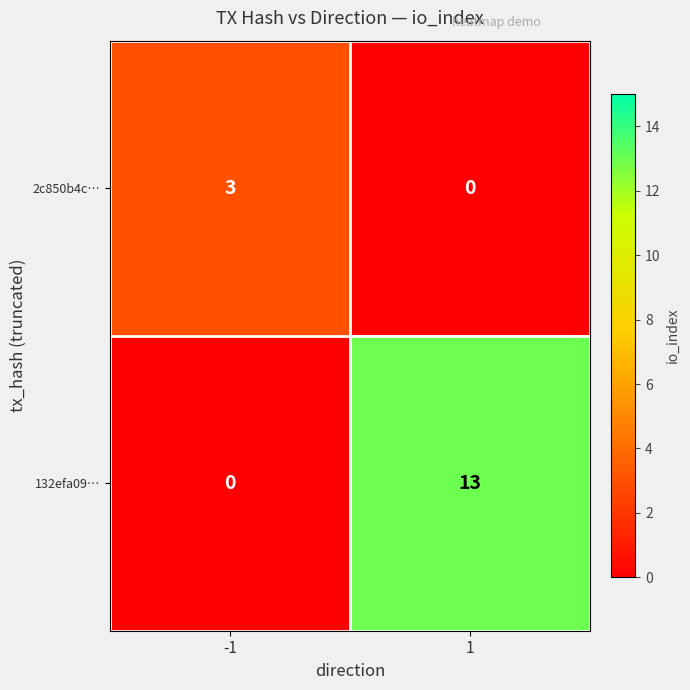

The value of 132efa09… at -1 is 0. True or false?

True